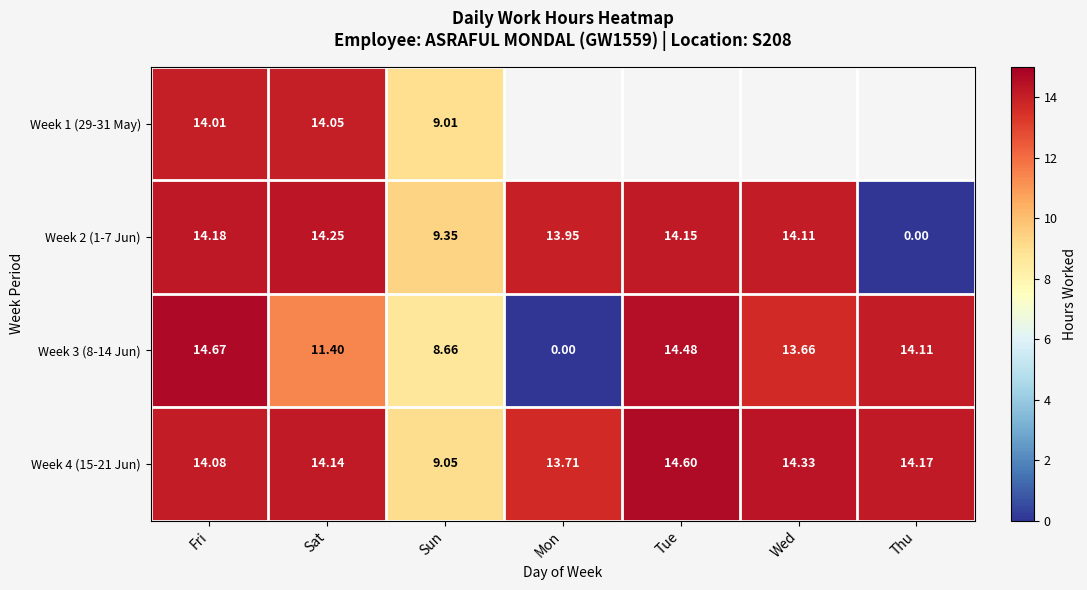

At which label does Week 2 (1-7 Jun) reach its peak?

Sat